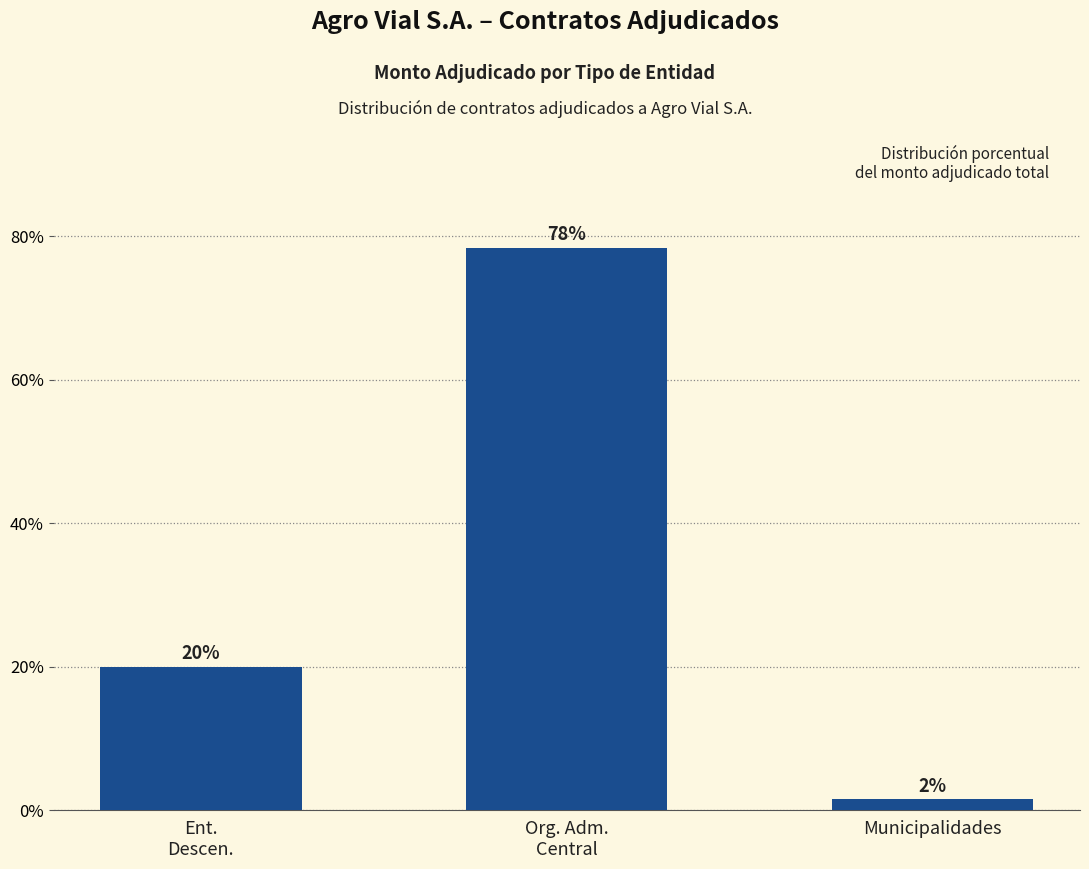

What is the label of the 1st bar from the right?

Municipalidades